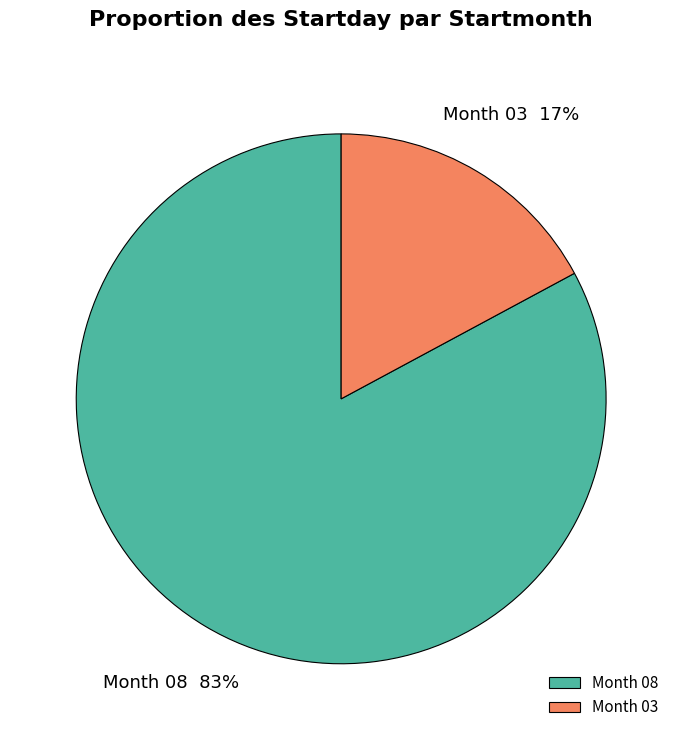

Does any single category account for the majority?

Yes